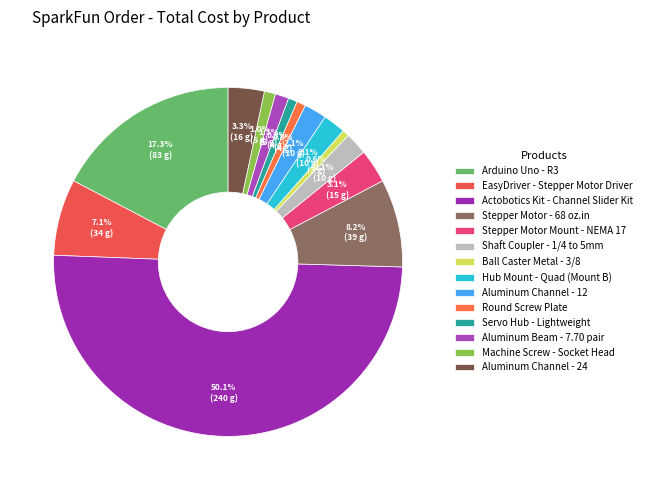

Approximately how many times larger is the value at Stepper Motor Mount - NEMA 17 compared to Round Screw Plate?

3.8